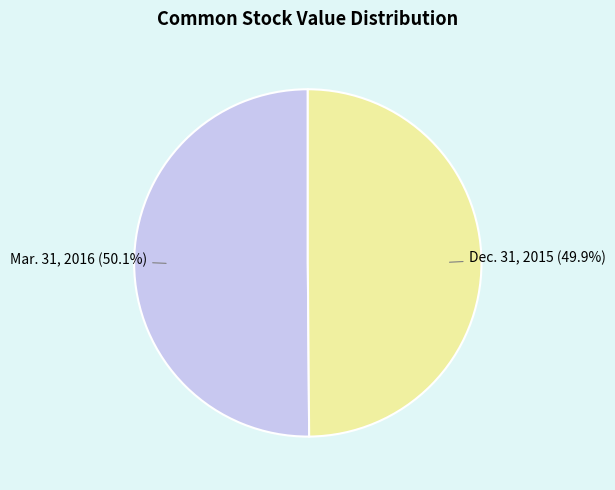

To the nearest percent, what is the combined percentage of Mar. 31, 2016 and Dec. 31, 2015?

100%